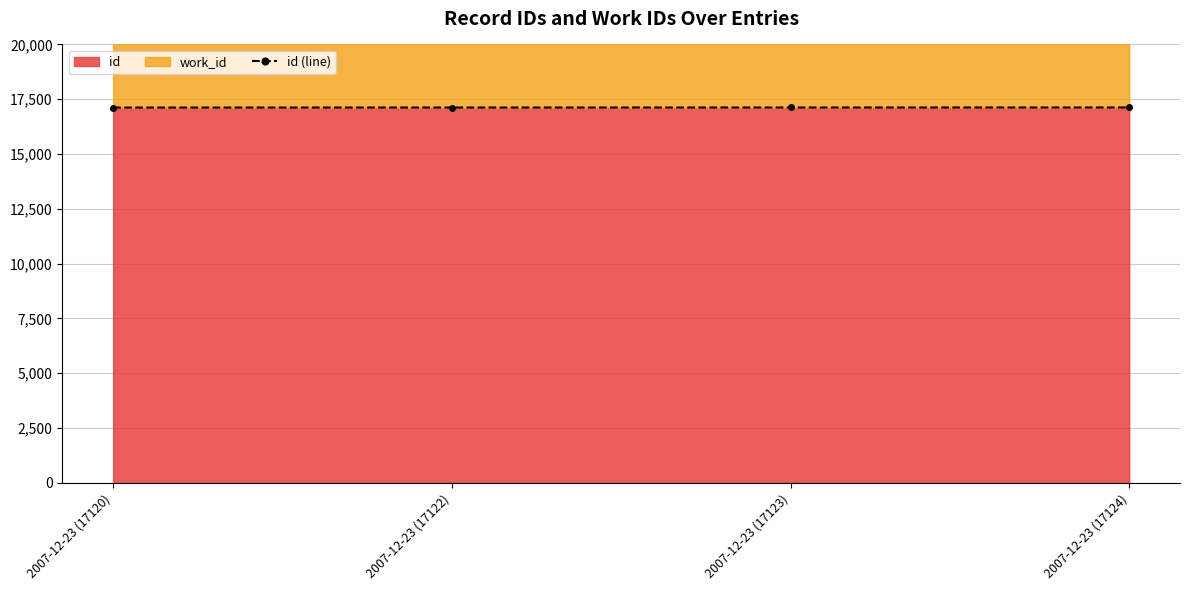

Which category has the lowest value across all series?

2007-12-23 (17120)